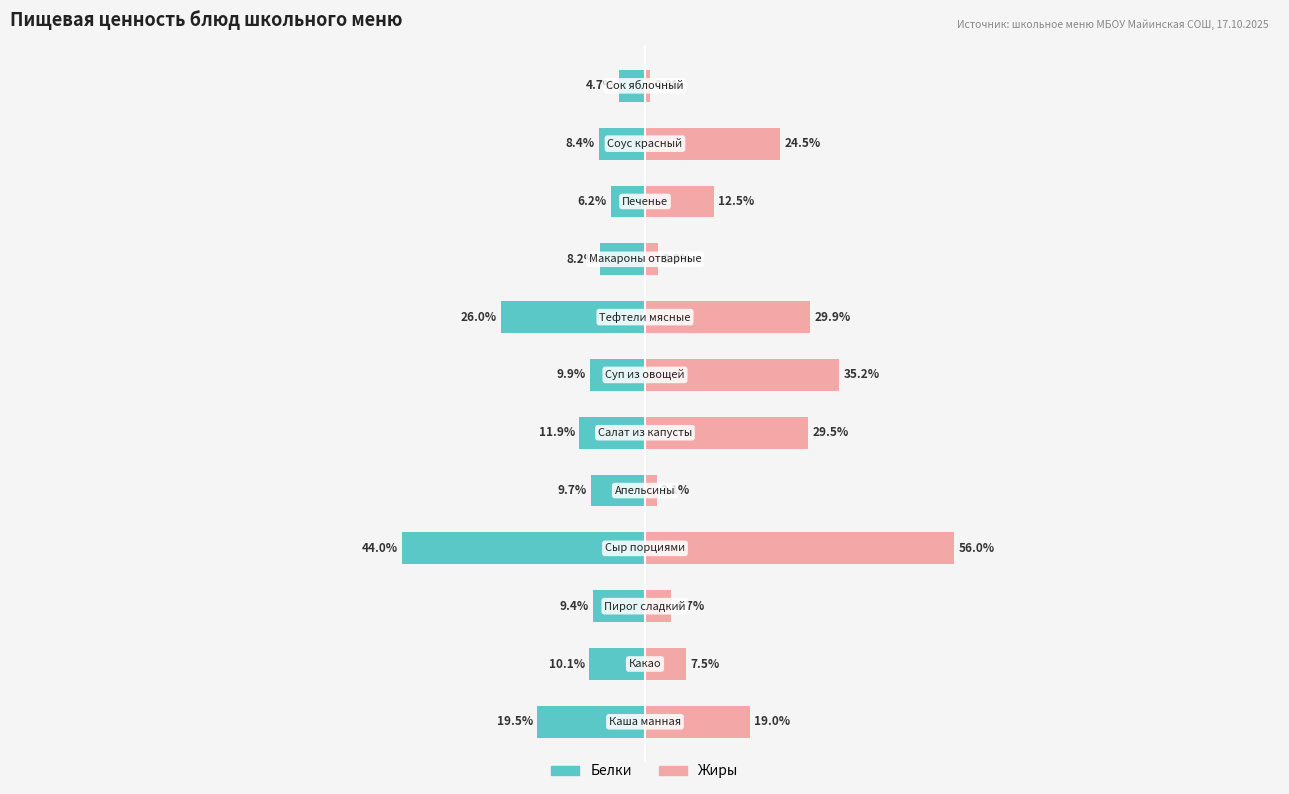

Which series has the largest total across all categories?

Жиры